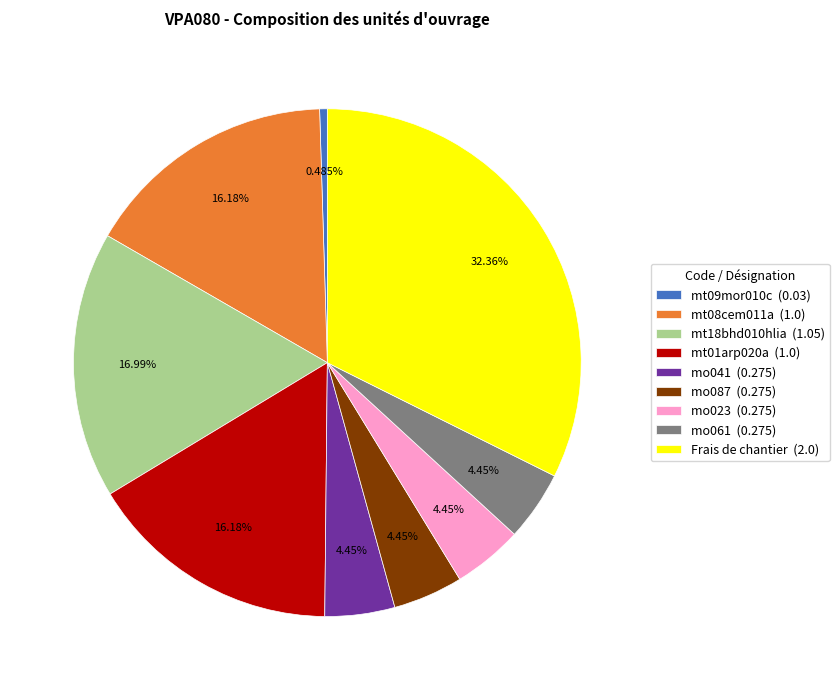

Combined, do mo041 (0.275) and mo087 (0.275) account for over 50%?

No